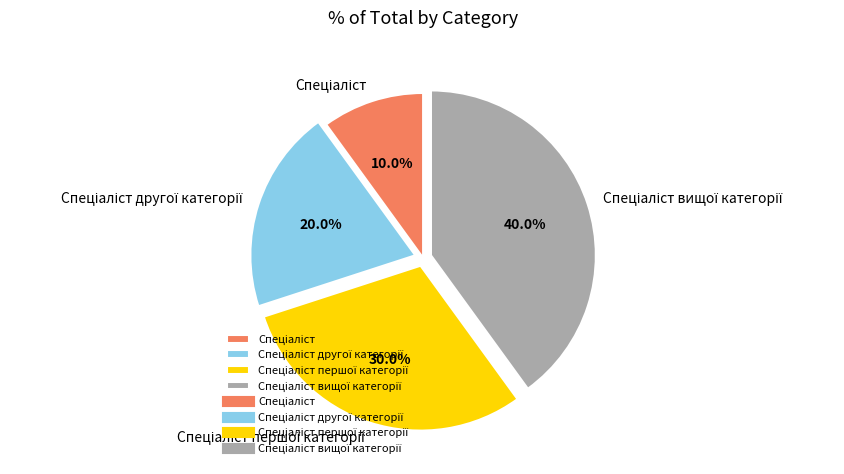

Is there any slice that represents more than half of the pie?

No